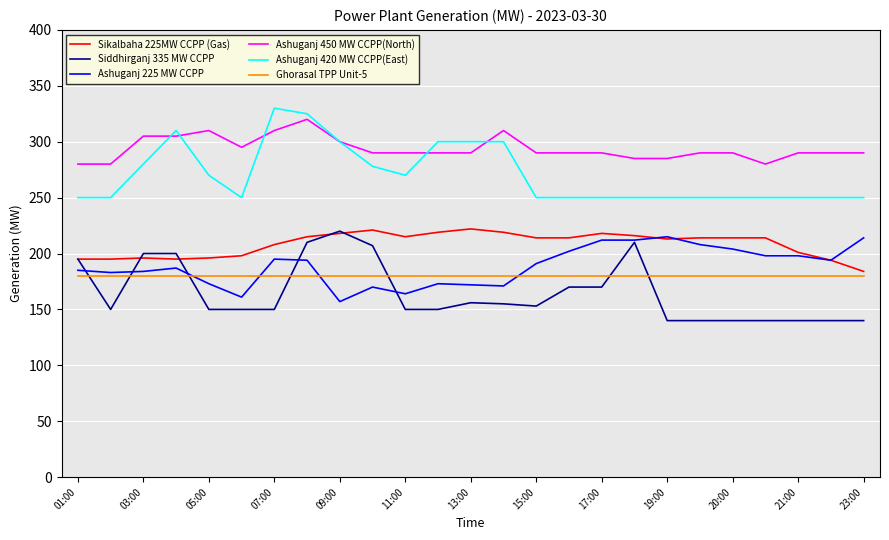

True or false: Ashuganj 225 MW CCPP has more than 1 points higher than both neighbors.

True